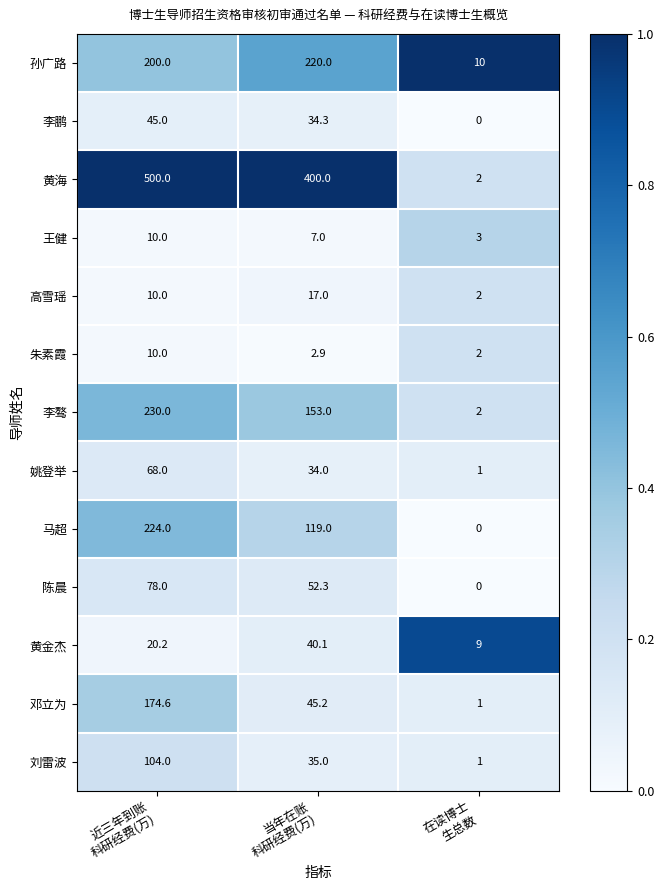

What is the minimum value for 黄海?

2.0